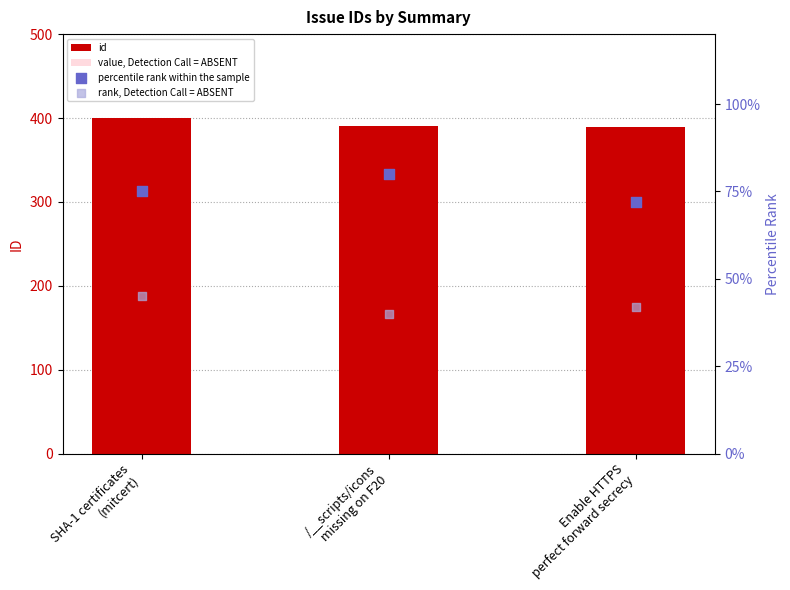

Is the value of id at SHA-1 certificates
(mitcert) greater than the value of value, Detection Call = ABSENT at SHA-1 certificates
(mitcert)?

Yes